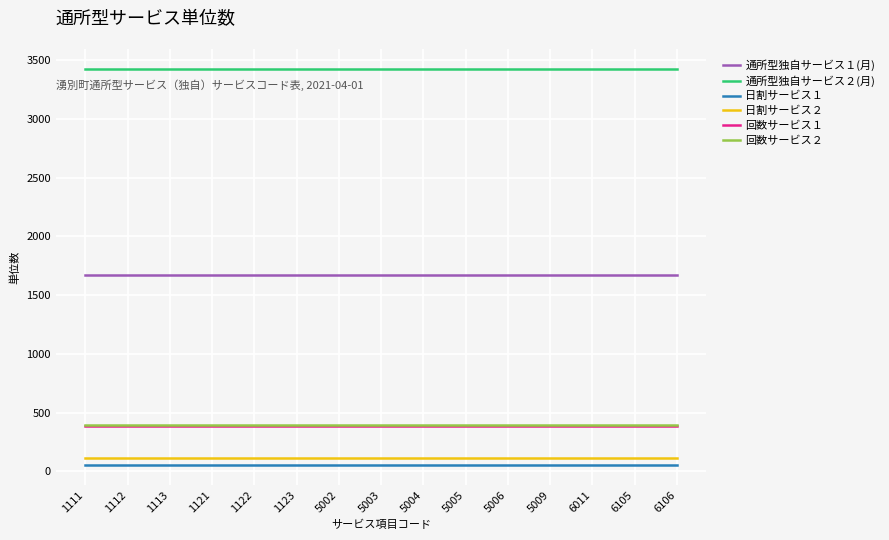

Reading left to right, extract all data points from this chart.

通所型独自サービス１(月): 1672	1672	1672	1672	1672	1672	1672	1672	1672	1672	1672	1672	1672	1672	1672
通所型独自サービス２(月): 3428	3428	3428	3428	3428	3428	3428	3428	3428	3428	3428	3428	3428	3428	3428
日割サービス１: 55	55	55	55	55	55	55	55	55	55	55	55	55	55	55
日割サービス２: 113	113	113	113	113	113	113	113	113	113	113	113	113	113	113
回数サービス１: 384	384	384	384	384	384	384	384	384	384	384	384	384	384	384
回数サービス２: 395	395	395	395	395	395	395	395	395	395	395	395	395	395	395